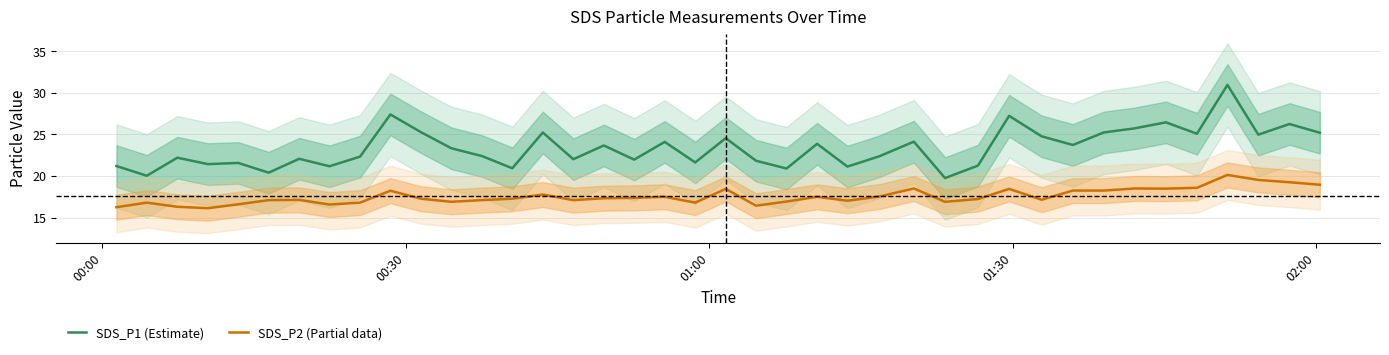

True or false: SDS_P2 (Partial data) and SDS_P1 (Estimate) intersect in this chart.

False